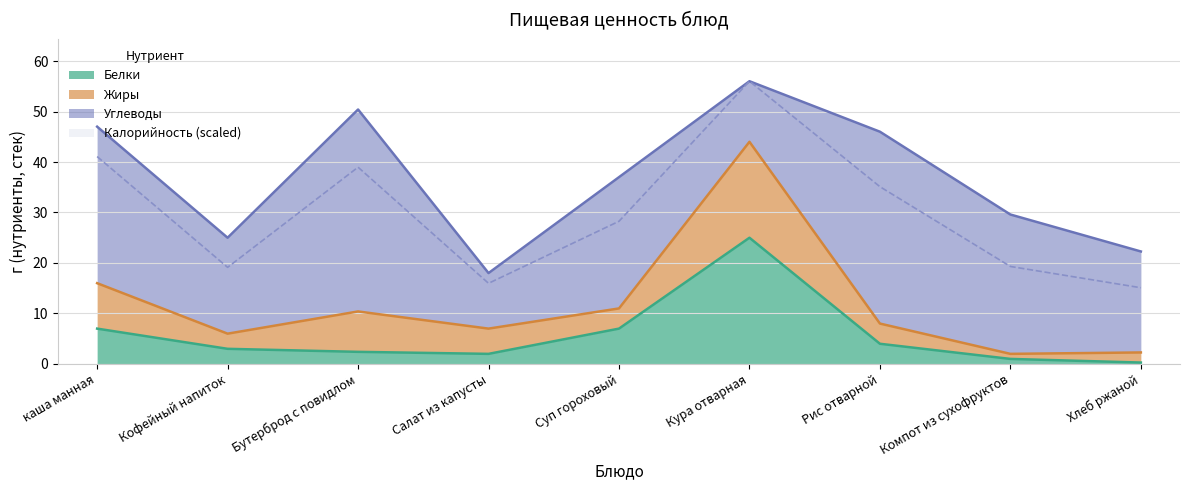

What is the label of the 5th point from the left?

Суп гороховый